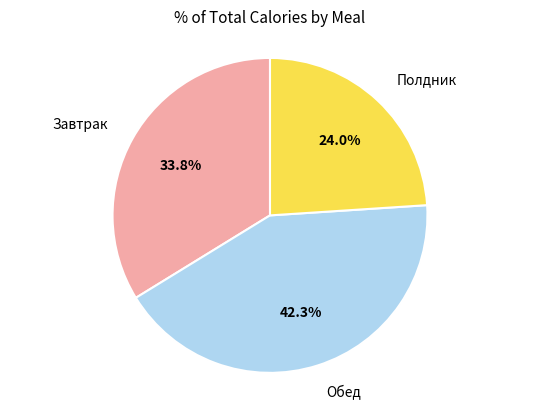

Is there a majority slice in this chart?

No